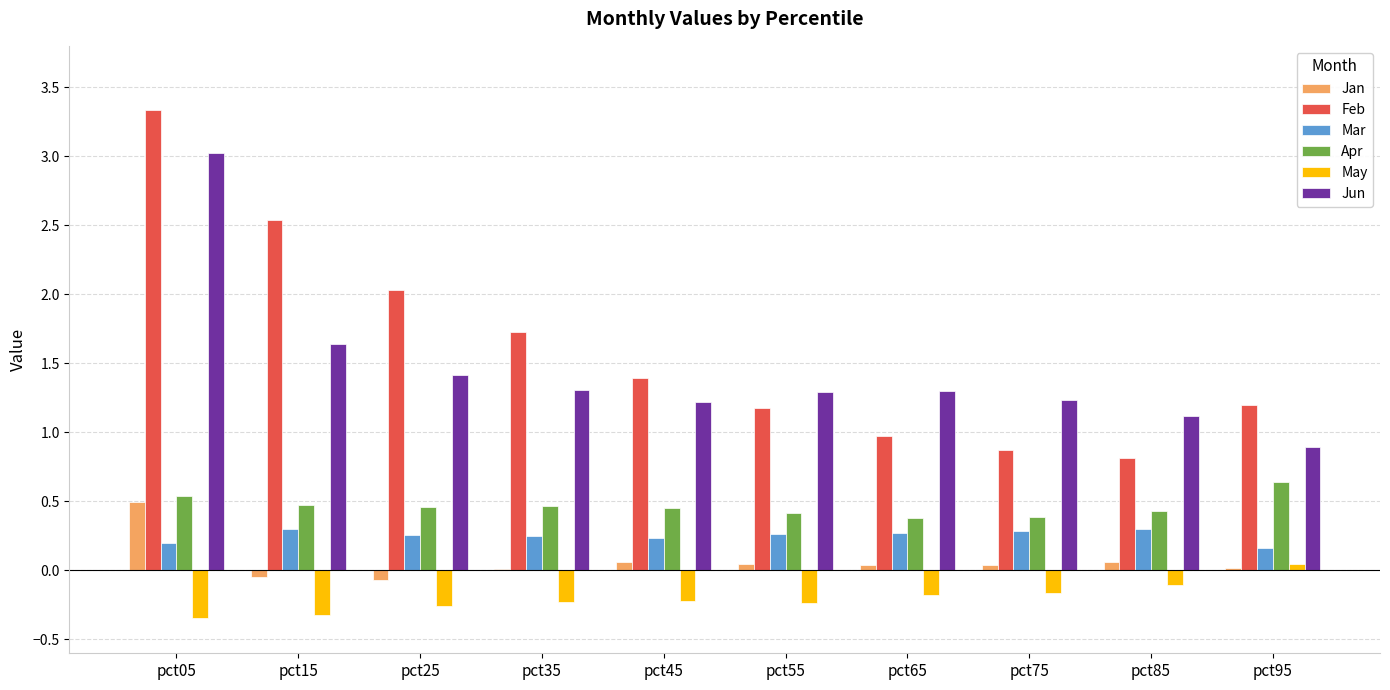

What is the highest value of the Apr series?

0.6